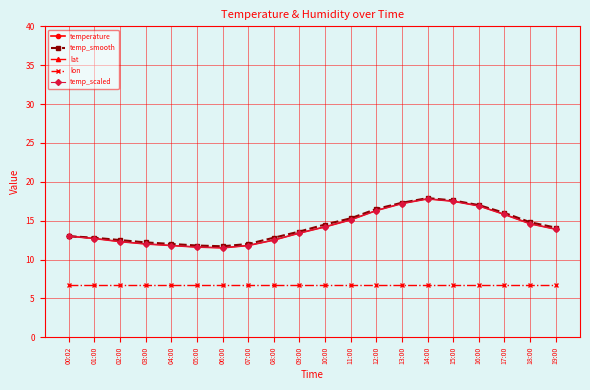

Is it true that lon equals 6.8 at 11:00?

True